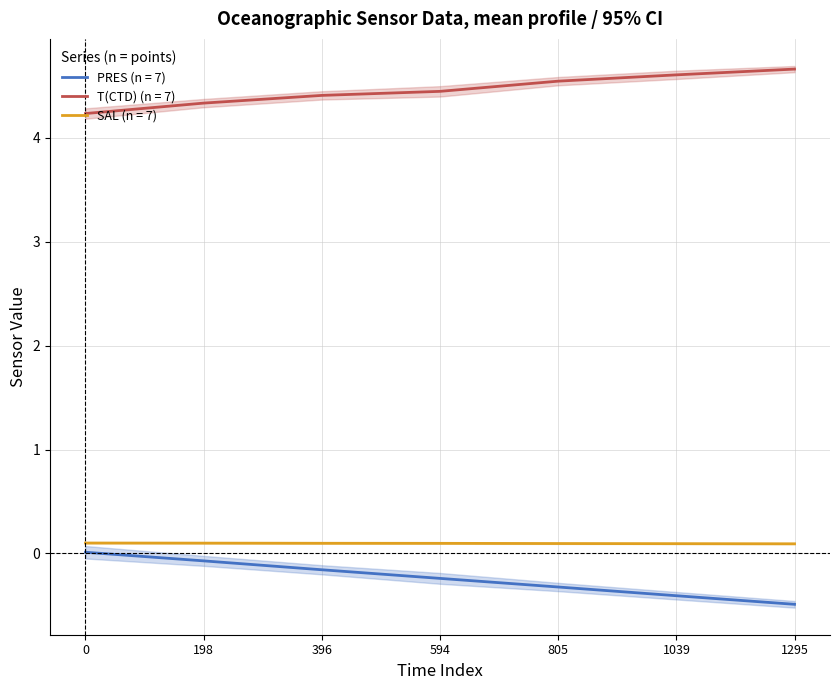

Does the chart have visible grid lines?

Yes